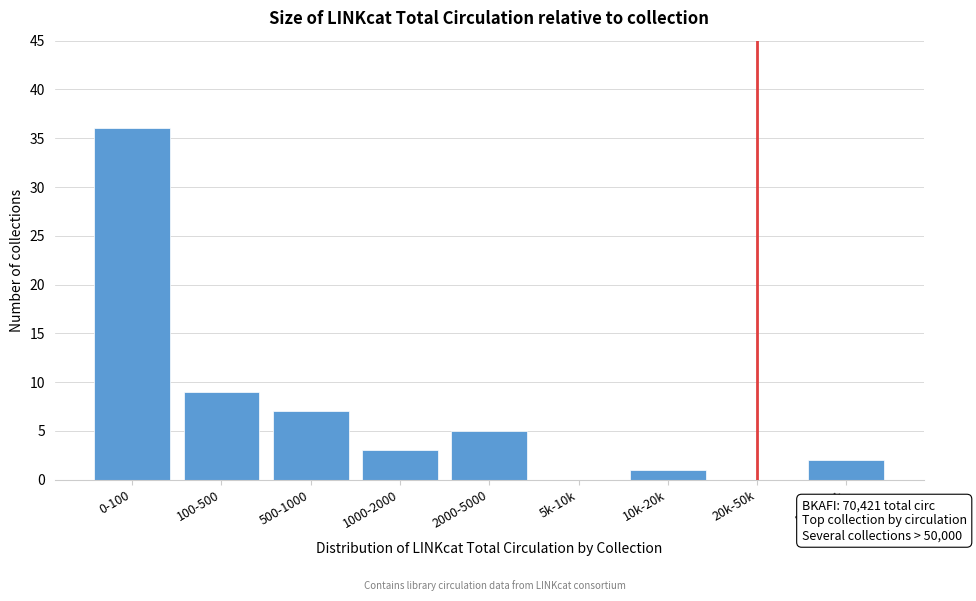

Reading left to right, transcribe all the data shown in this chart.

0-100=36	100-500=9	500-1000=7	1000-2000=3	2000-5000=5	5k-10k=0	10k-20k=1	20k-50k=0	50k-100k=2